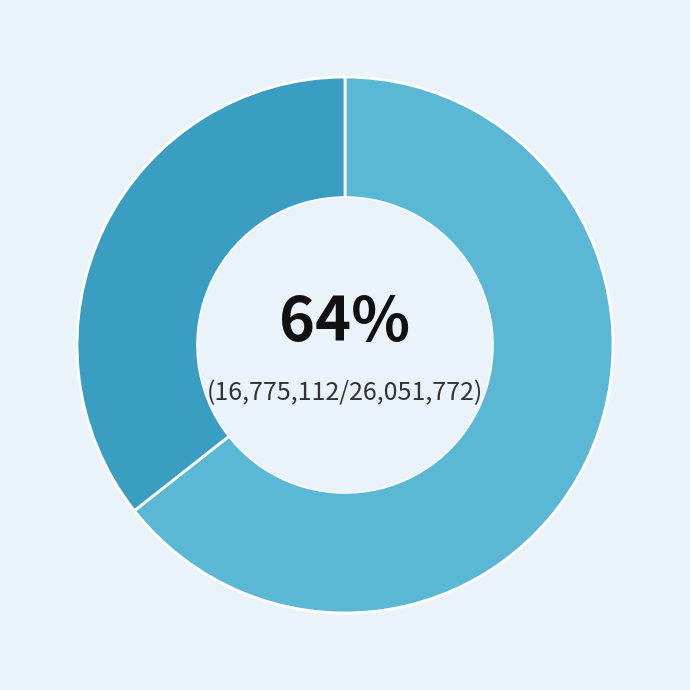

Is there a majority slice in this chart?

Yes